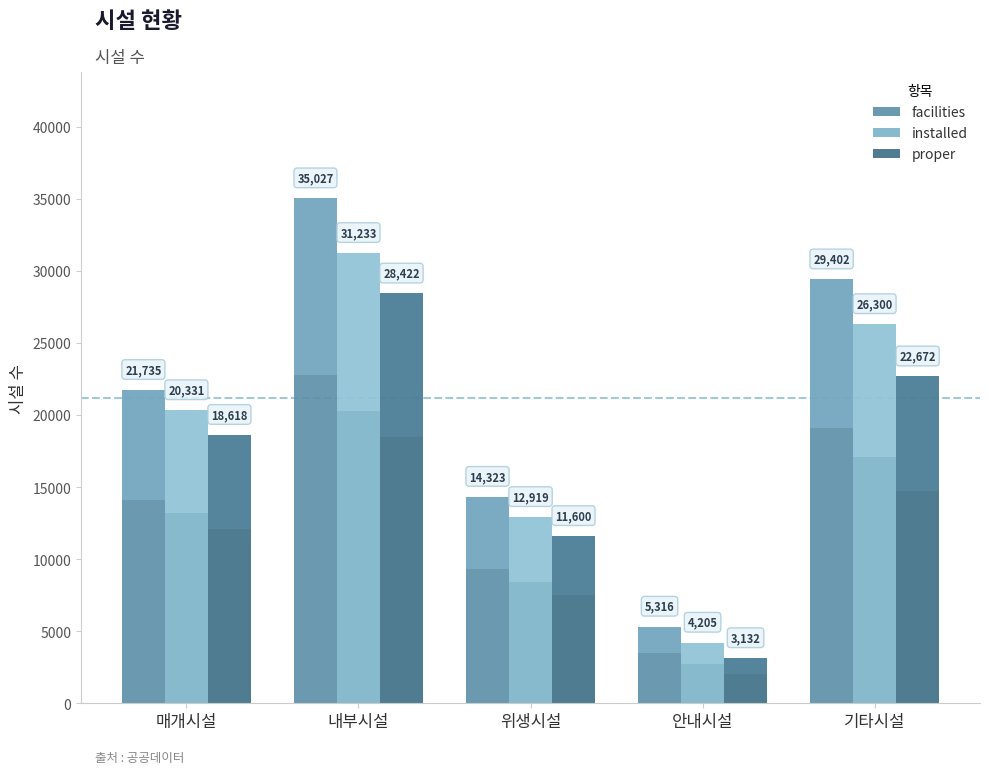

Count the number of data series in this chart.

3